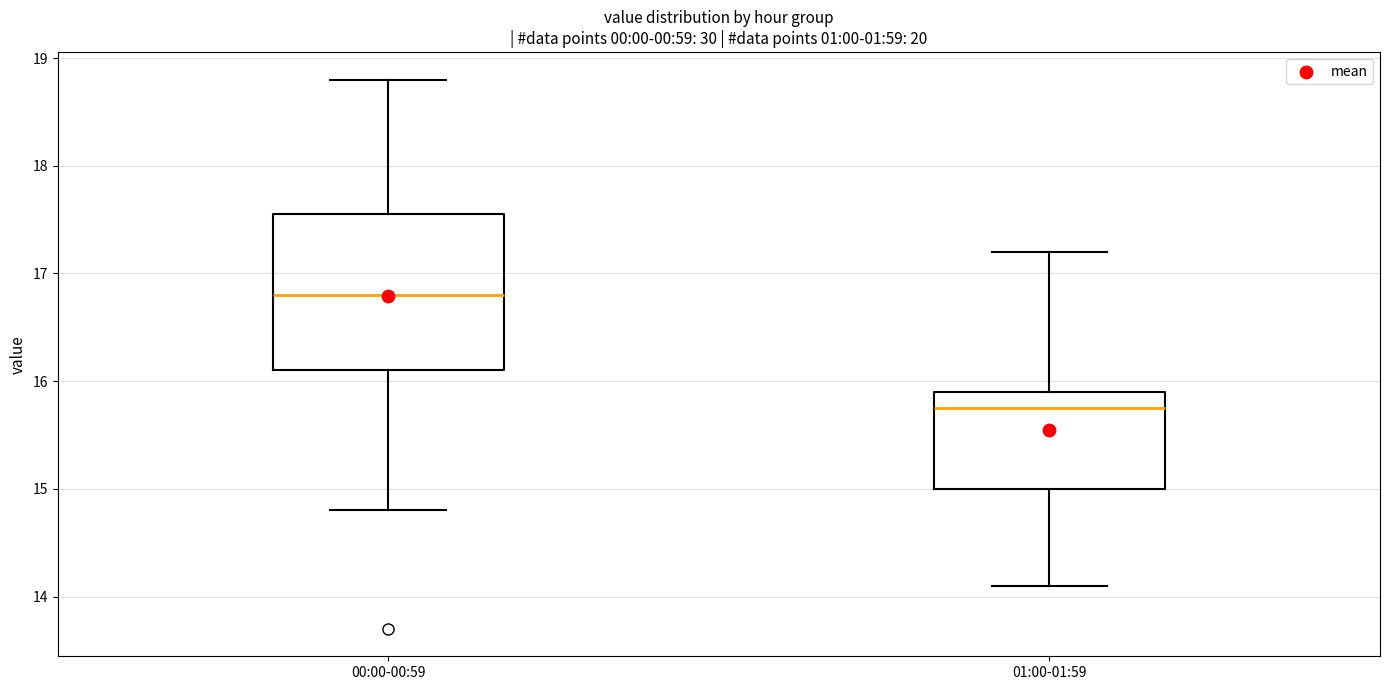

Which box is the tallest, from its lower edge to its upper edge?

00:00-00:59